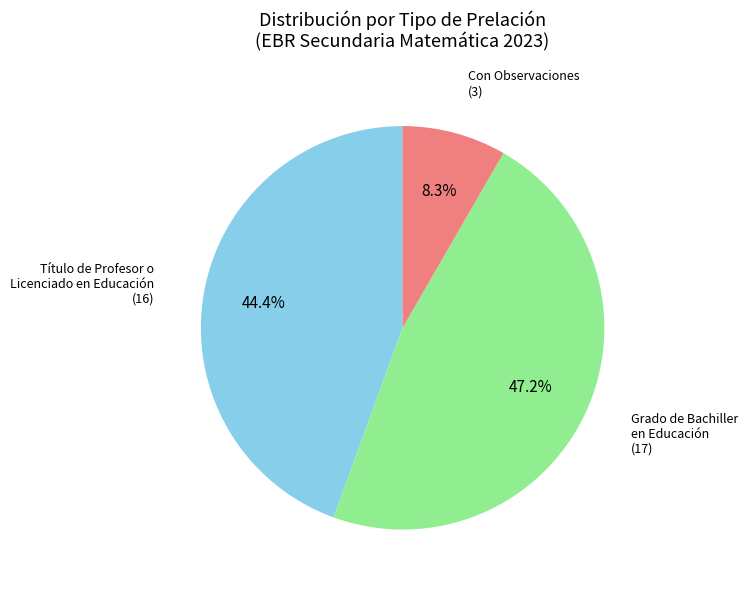

Is there a majority slice in this chart?

No